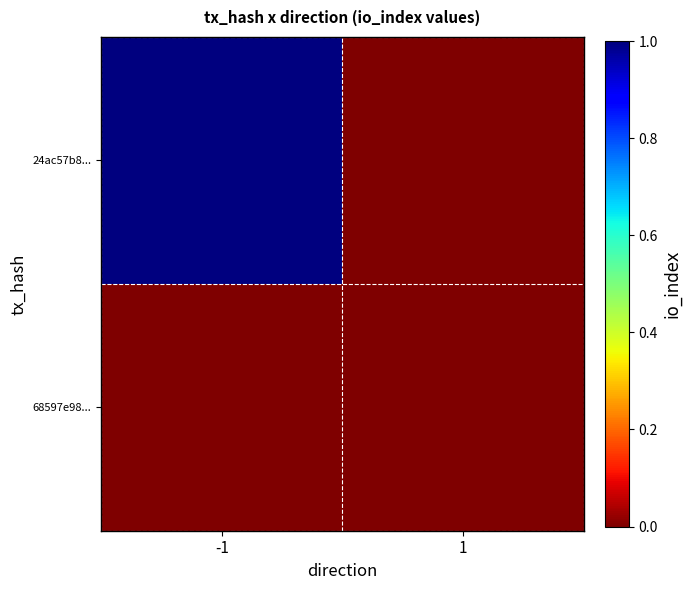

Which series has the largest total across all categories?

24ac57b8...